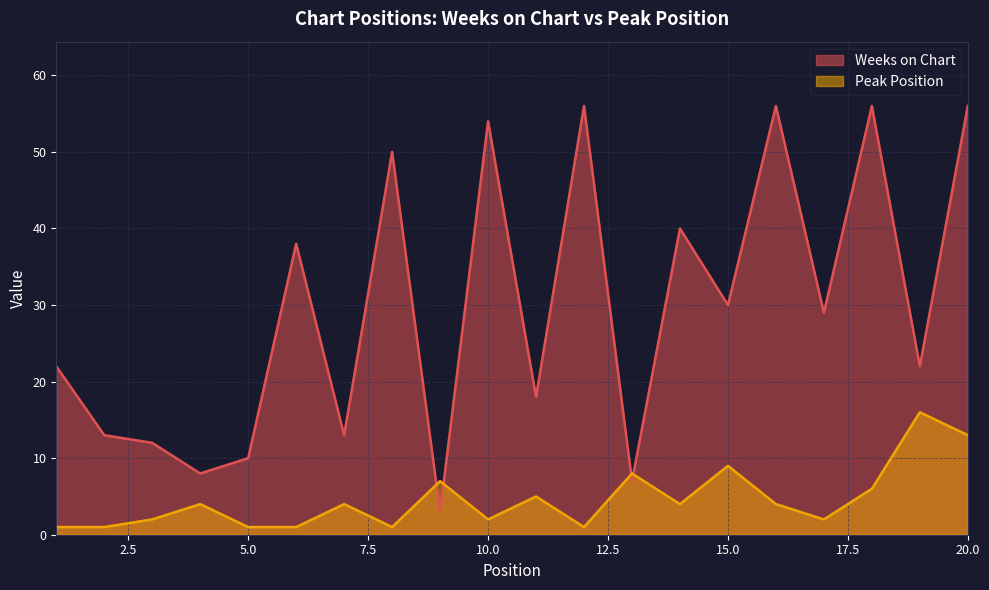

At which category does Peak Position reach its first local valley?

8